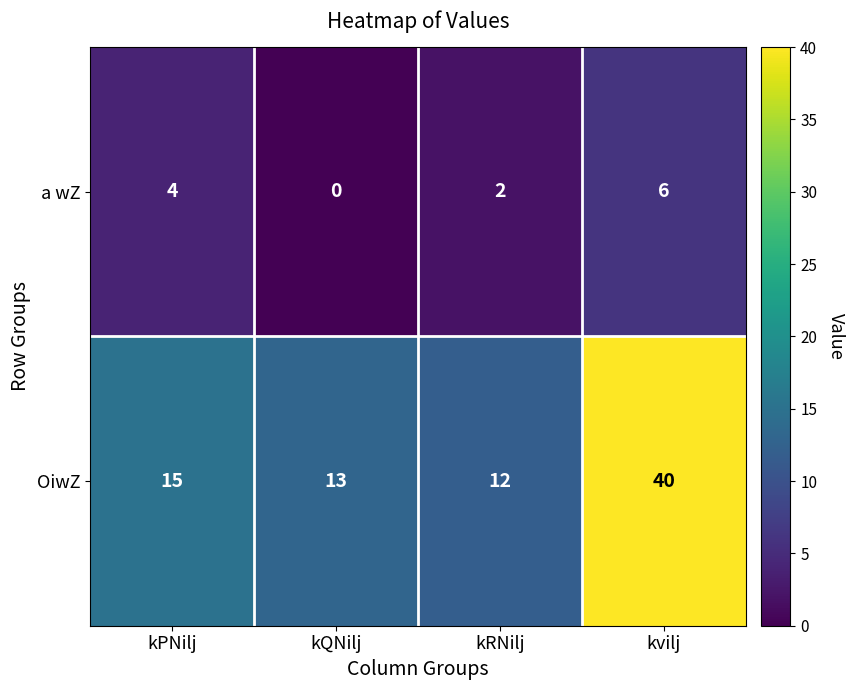

Count the a wZ values in the range 2 to 6.

3